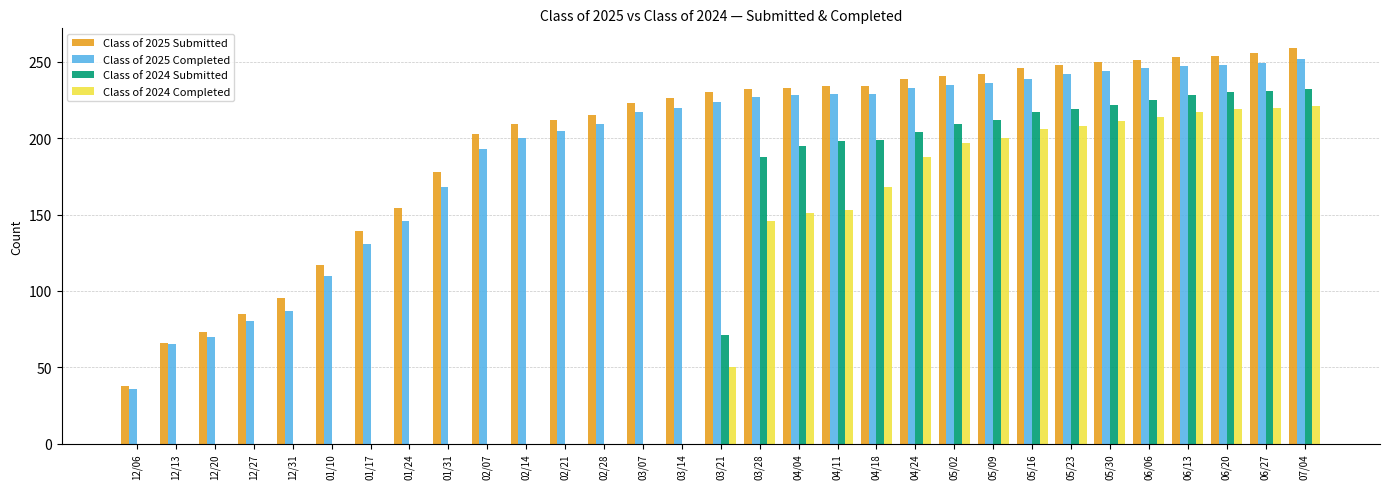

At which label does Class of 2025 Completed reach its peak?

07/04